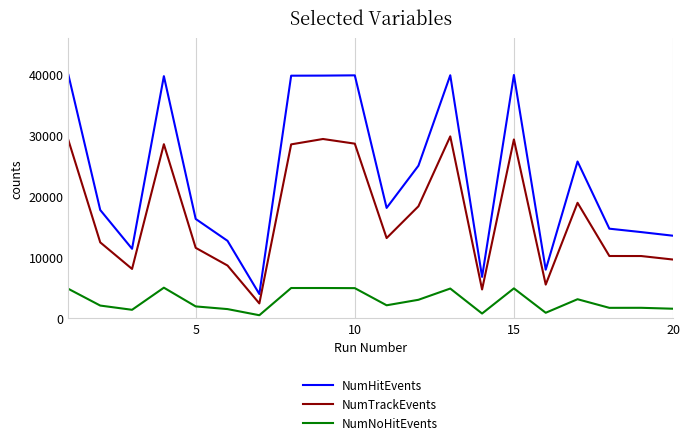

Which series has the largest total across all categories?

NumHitEvents